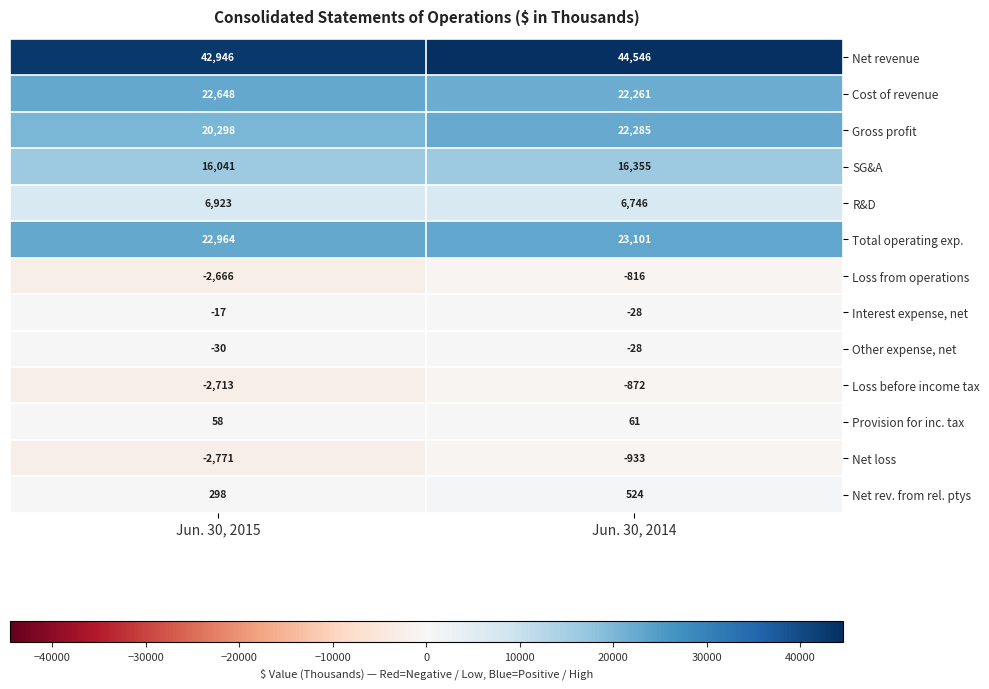

What is the sum of all Total operating exp. values?

46065